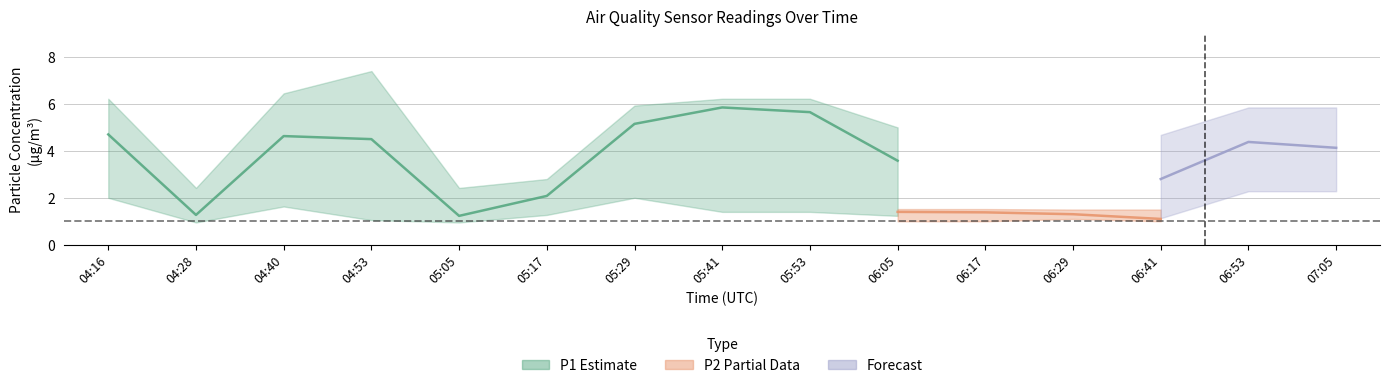

What is the label of the 14th point from the left?

06:53